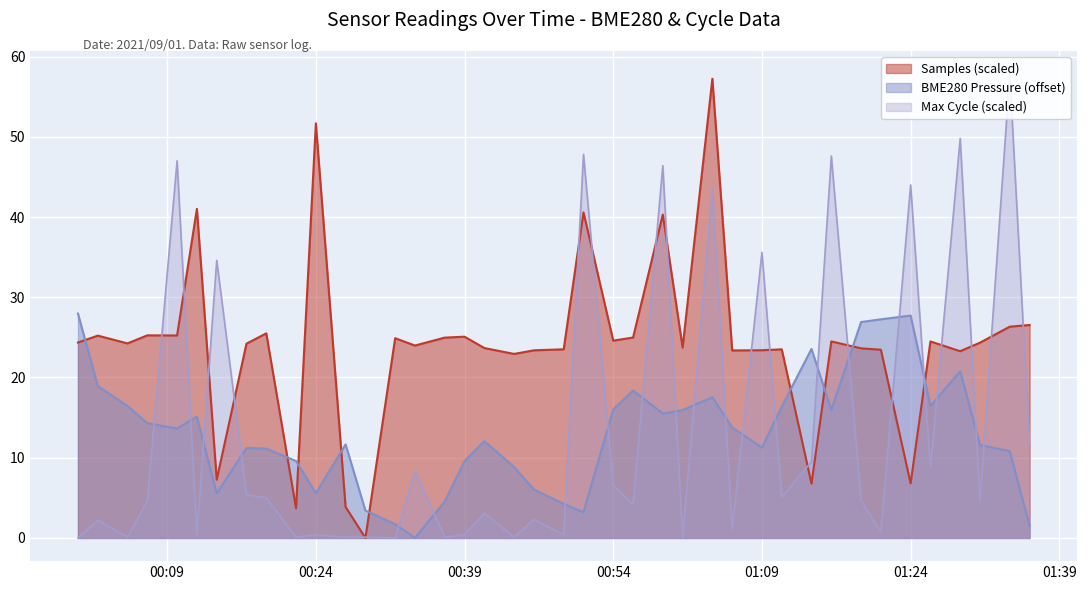

Reading right to left, what are all the values shown in this chart?

Samples: 26.5	26.3	24.3	23.3	24.5	6.8	23.5	23.6	24.5	6.8	23.5	23.4	23.4	57.2	23.7	40.3	25.0	24.6	40.6	23.5	23.4	22.9	23.7	25.1	25.0	24.0	24.9	0.0	3.9	51.7	3.7	25.5	24.2	7.3	41.0	25.2	25.3	24.2	25.2	24.4
BME280_pressure: 1.5	10.8	11.6	20.8	16.4	27.7	27.2	26.9	15.9	23.6	16.4	11.2	13.8	17.5	15.9	15.5	18.4	16.0	3.2	4.2	6.0	8.8	12.1	9.6	4.5	0.0	1.7	3.4	11.7	5.6	9.6	11.1	11.2	5.5	15.1	13.6	14.3	16.4	18.9	28.0
Max_cycle: 11.6	57.8	4.6	49.8	8.7	44.0	0.7	4.7	47.6	9.5	5.1	35.6	1.1	43.5	0.0	46.4	4.2	6.6	47.8	0.4	2.3	0.1	3.1	0.4	0.1	8.3	0.0	0.1	0.1	0.4	0.1	5.0	5.4	34.6	0.4	47.0	4.6	0.1	2.2	0.0